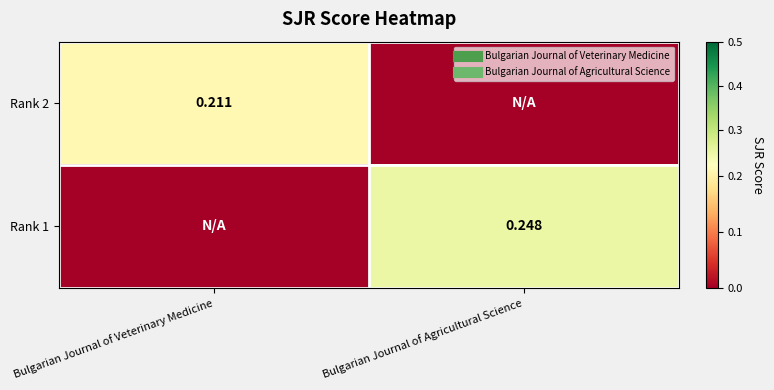

Count the number of categories in the chart.

2